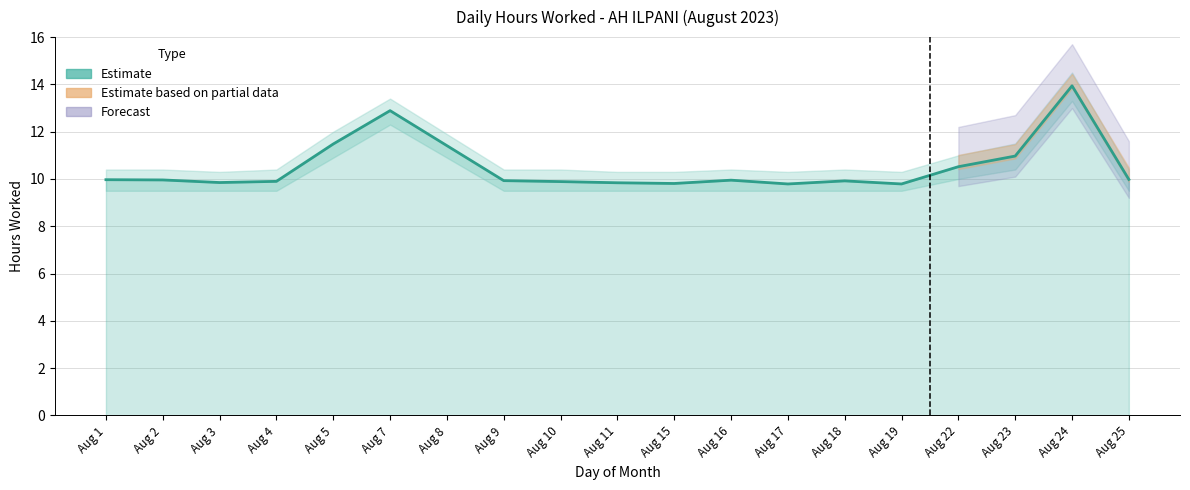

At which label is the value closest to 11?

Aug 23